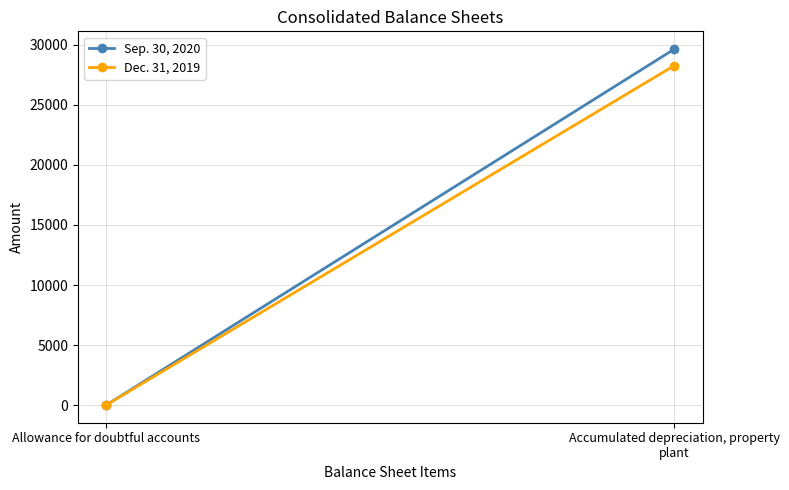

What is the sum of all Sep. 30, 2020 values?

29649